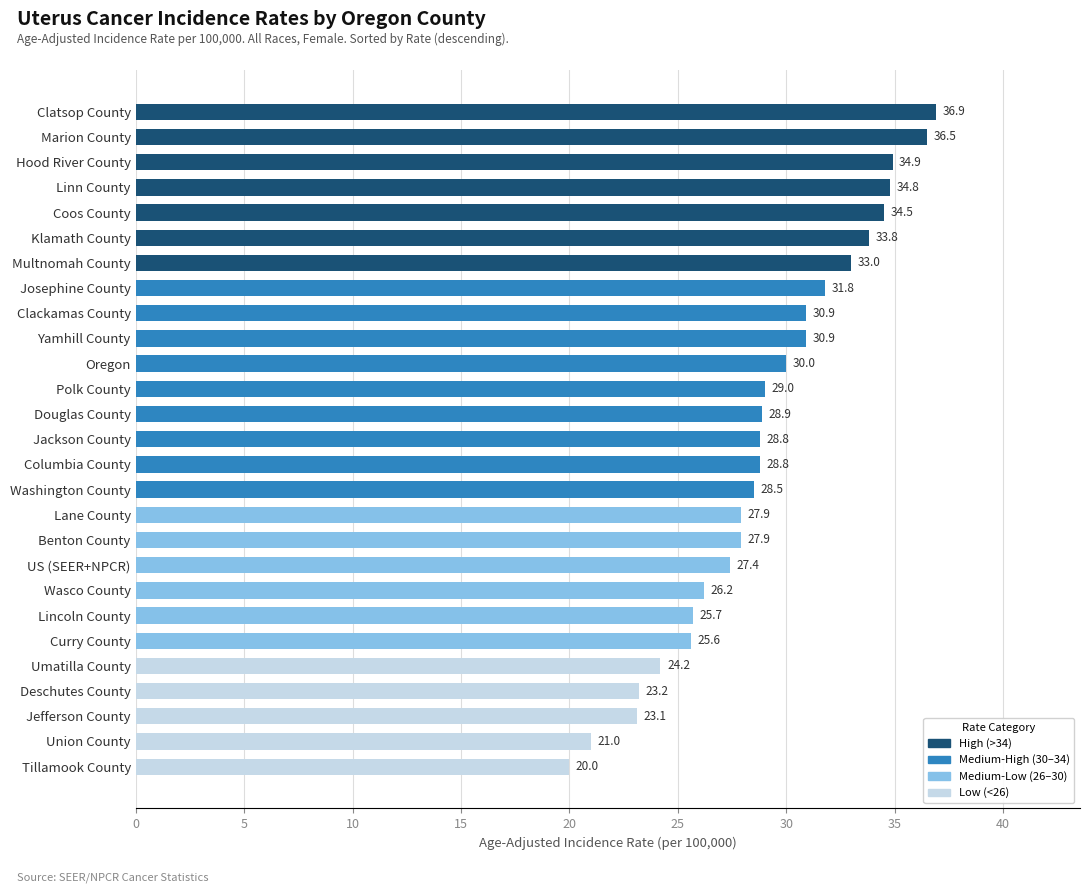

What is the change in value from Linn County to Umatilla County?

-10.6